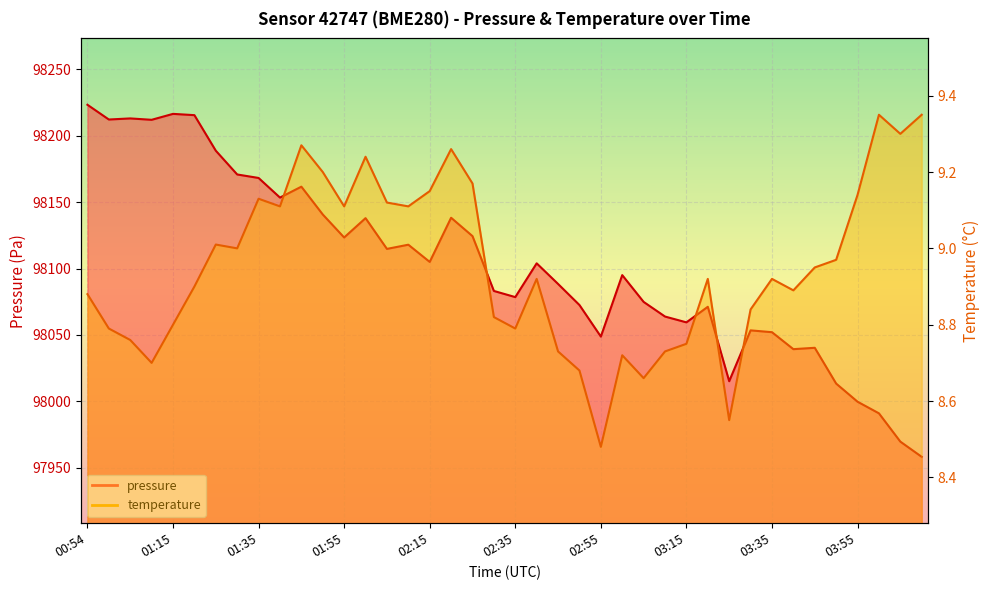

What is the minimum value for pressure?

97958.2